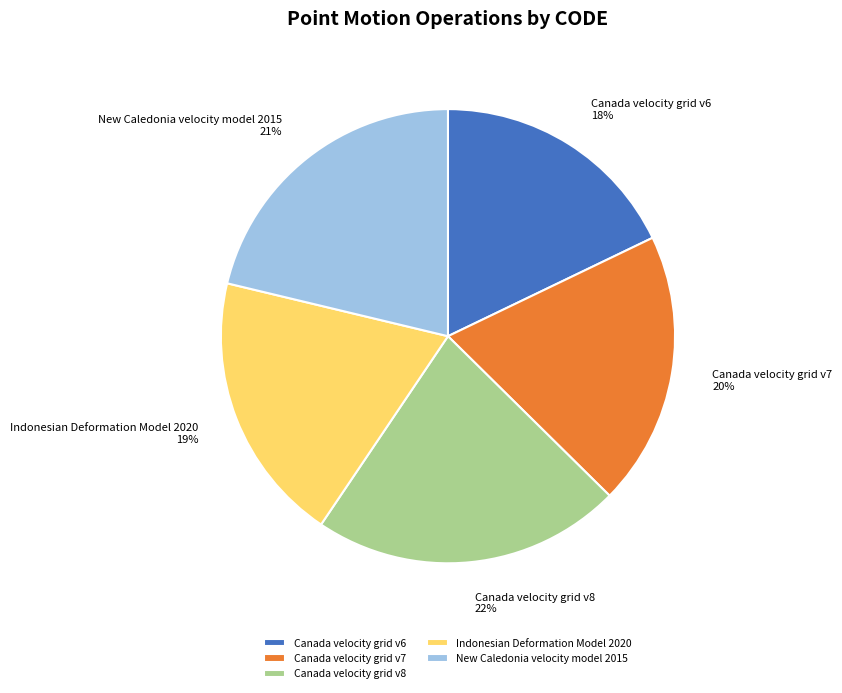

Which has a higher value, New Caledonia velocity model 2015 or Canada velocity grid v6?

New Caledonia velocity model 2015